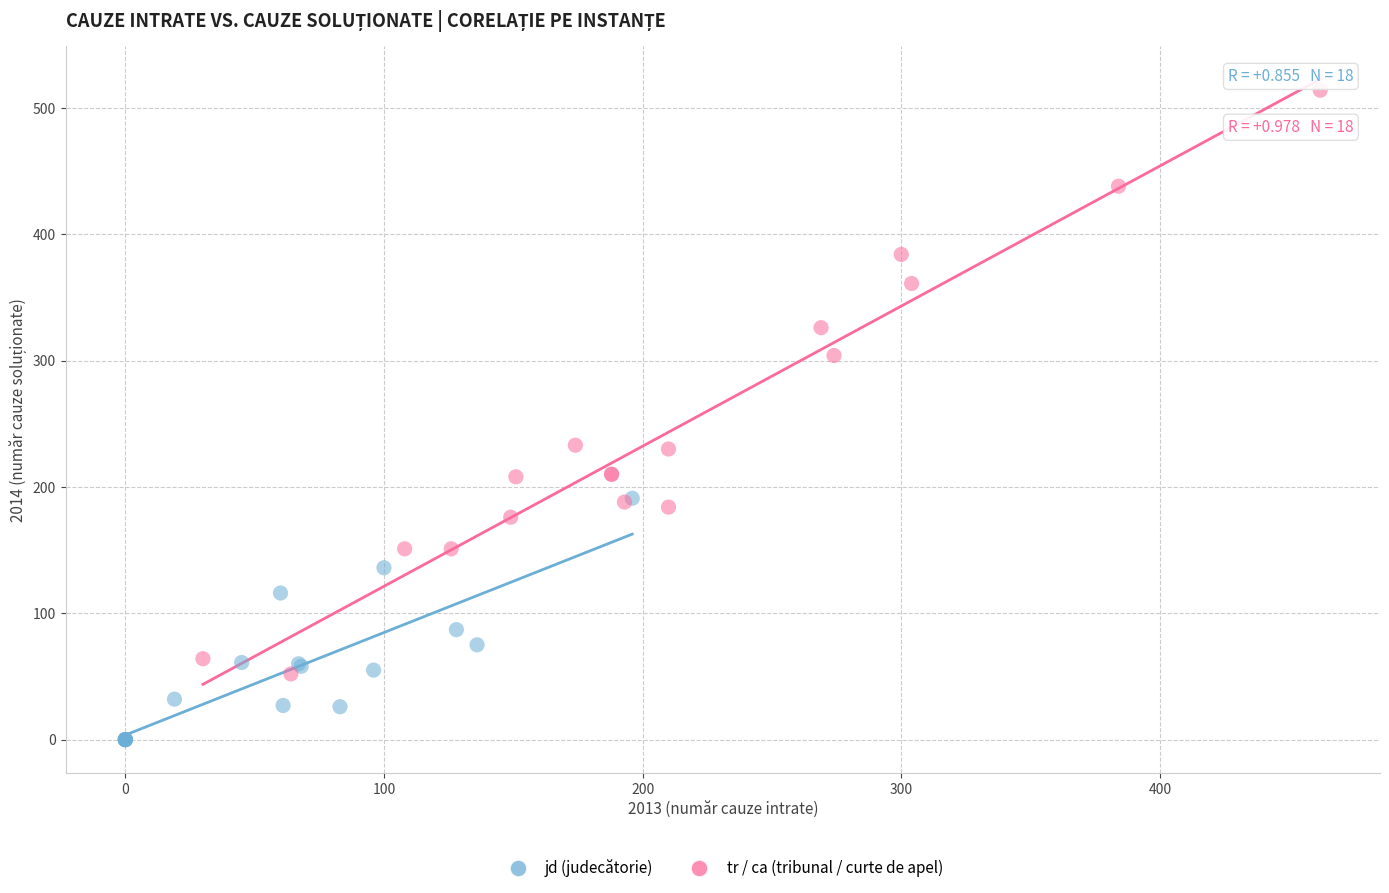

Which series reaches the minimum Y coordinate?

jd (judecătorie)